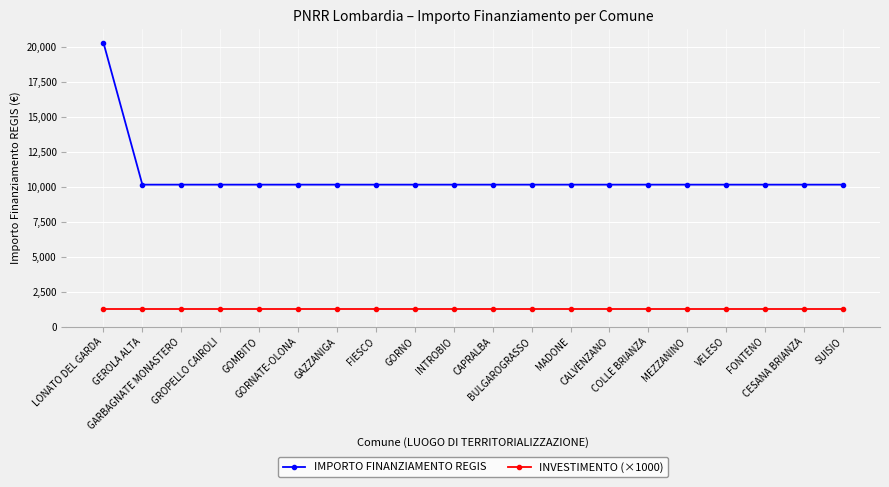

What is the sum of all IMPORTO FINANZIAMENTO REGIS values?

213612